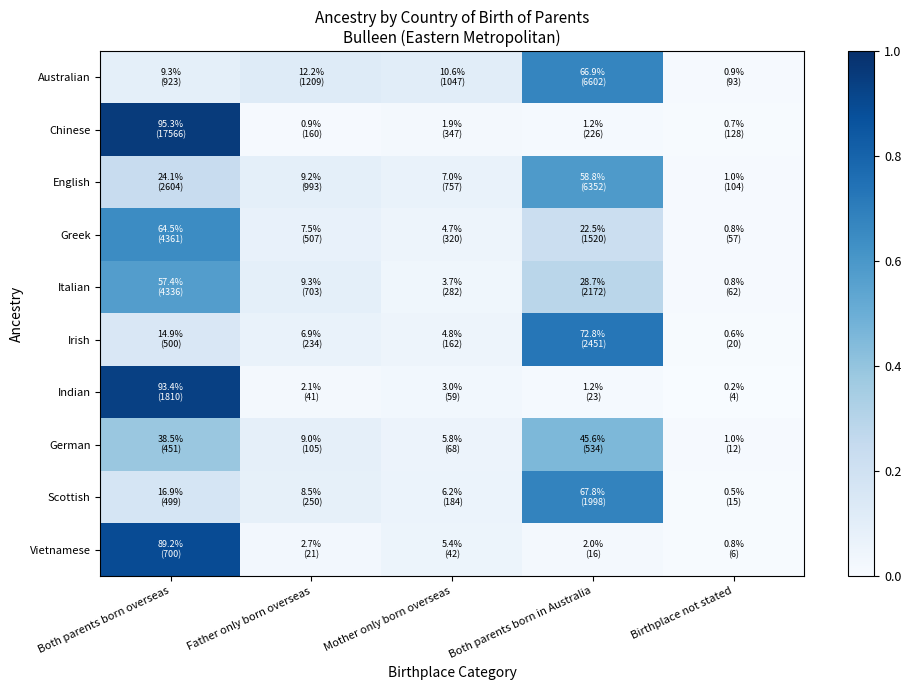

At Father only born overseas, list the series in order from largest to smallest.

Australian, Italian, English, German, Scottish, Greek, Irish, Vietnamese, Indian, Chinese